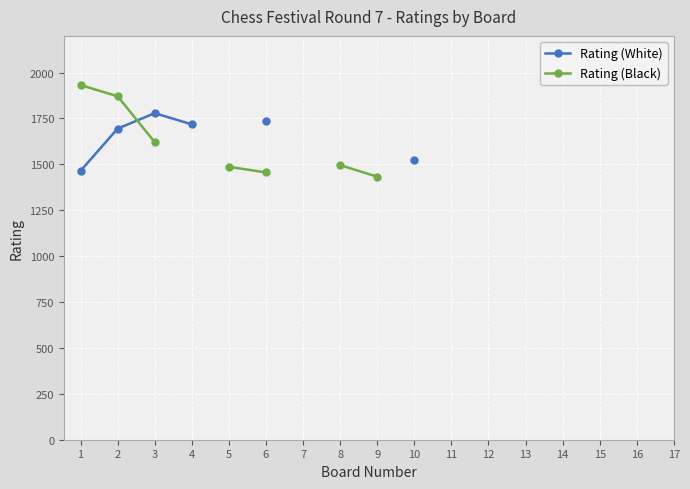

How many series are shown in this chart?

2